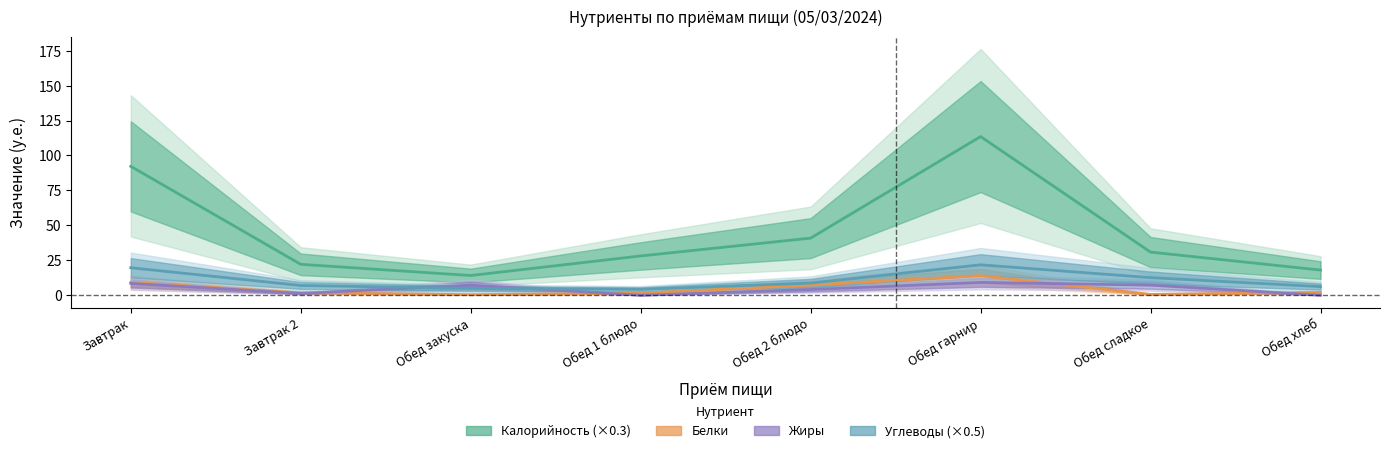

What is the label of the 3rd point from the right?

Обед гарнир